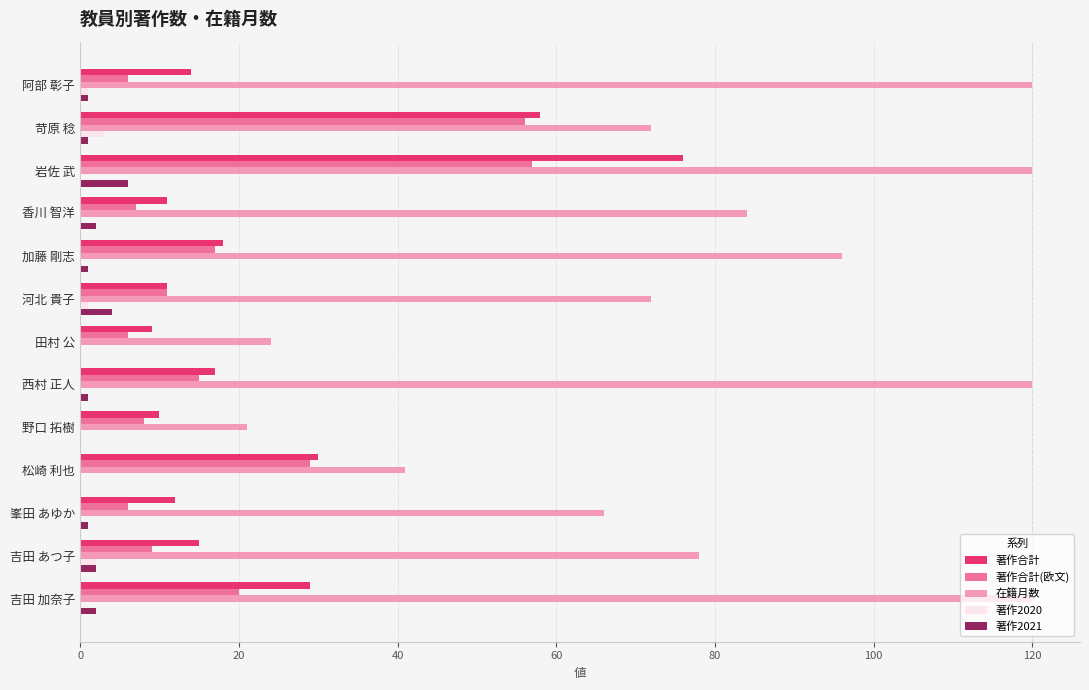

Which series has the largest total across all categories?

在籍月数